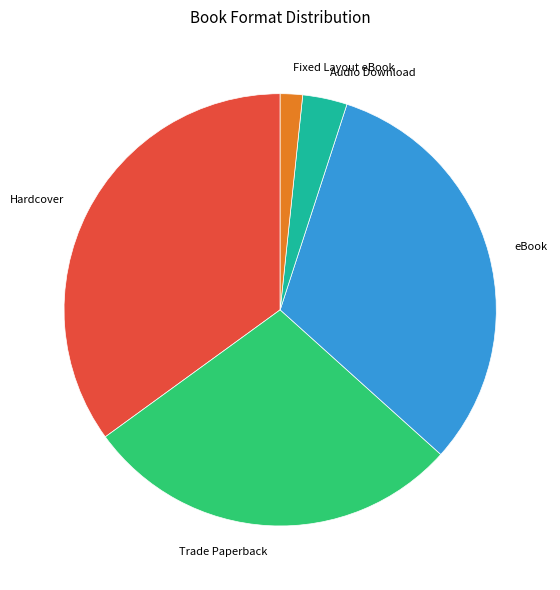

How many slices are in this pie chart?

5